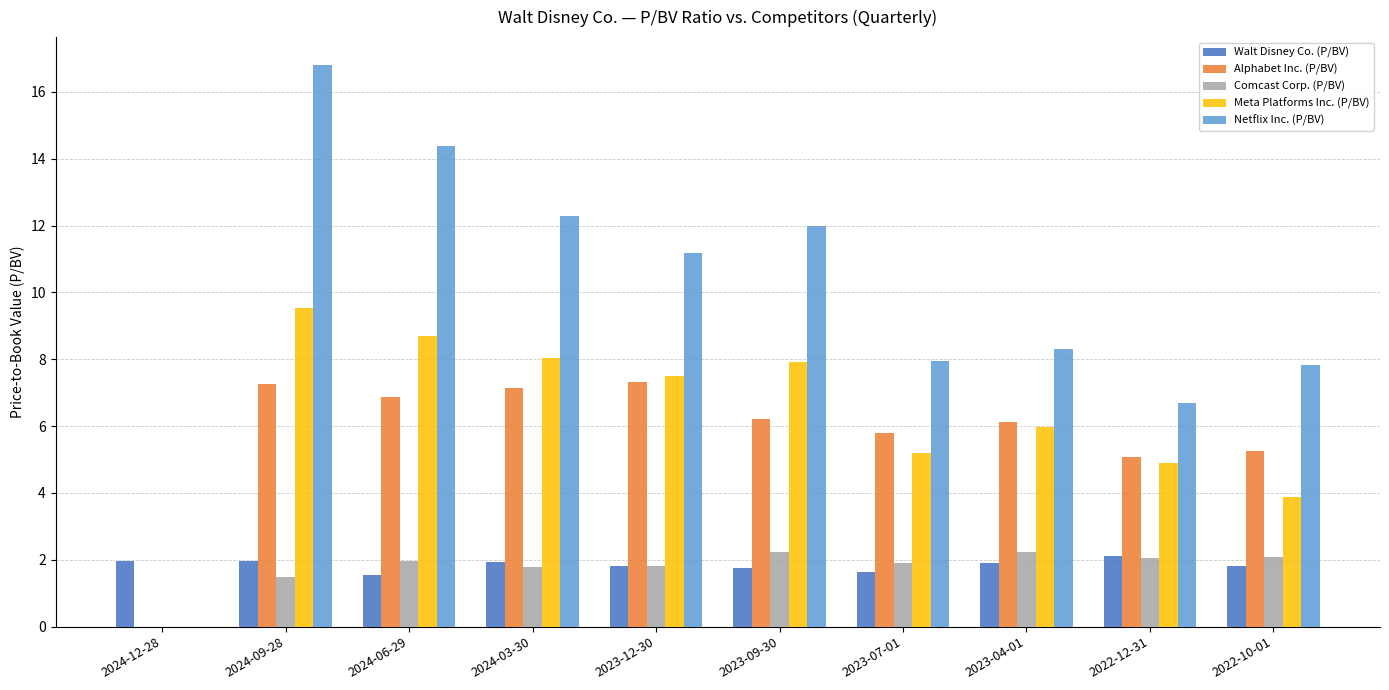

What is the maximum value shown in the chart?

16.8